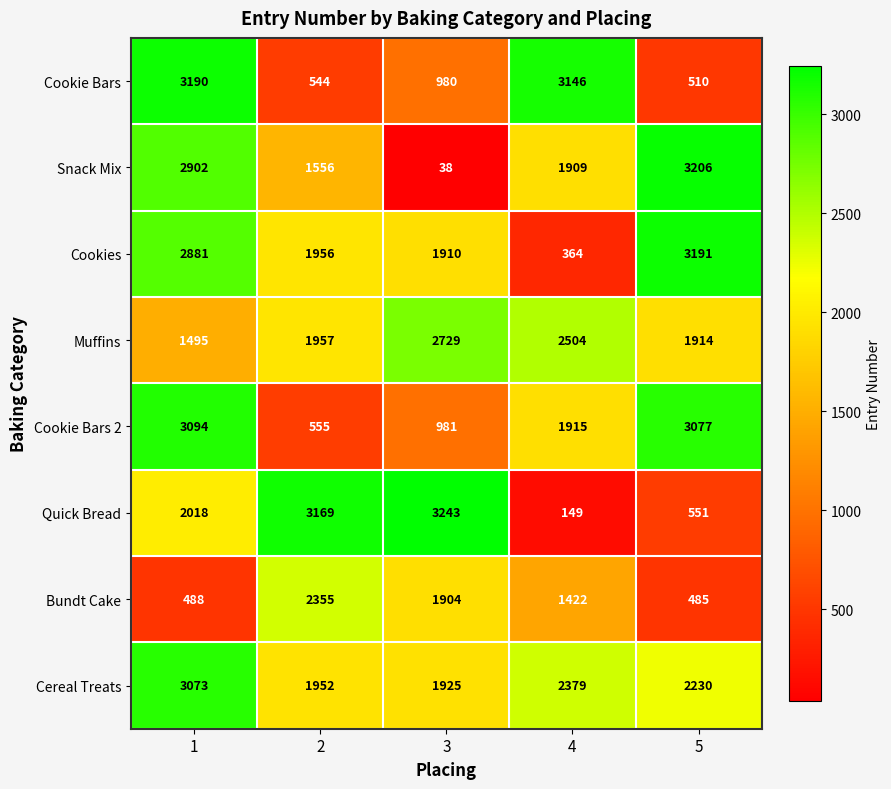

List the series in order of their peak value, highest first.

Quick Bread, Snack Mix, Cookies, Cookie Bars, Cookie Bars 2, Cereal Treats, Muffins, Bundt Cake